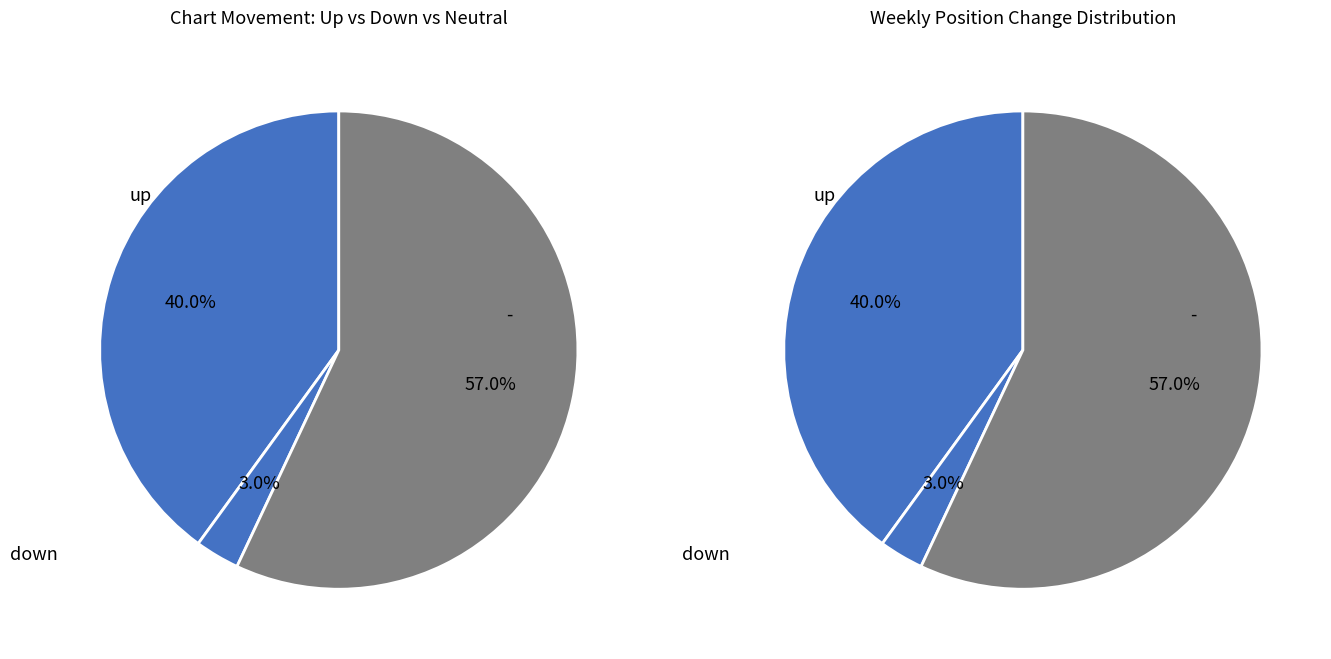

Do down and - together represent more than half of the pie?

Yes